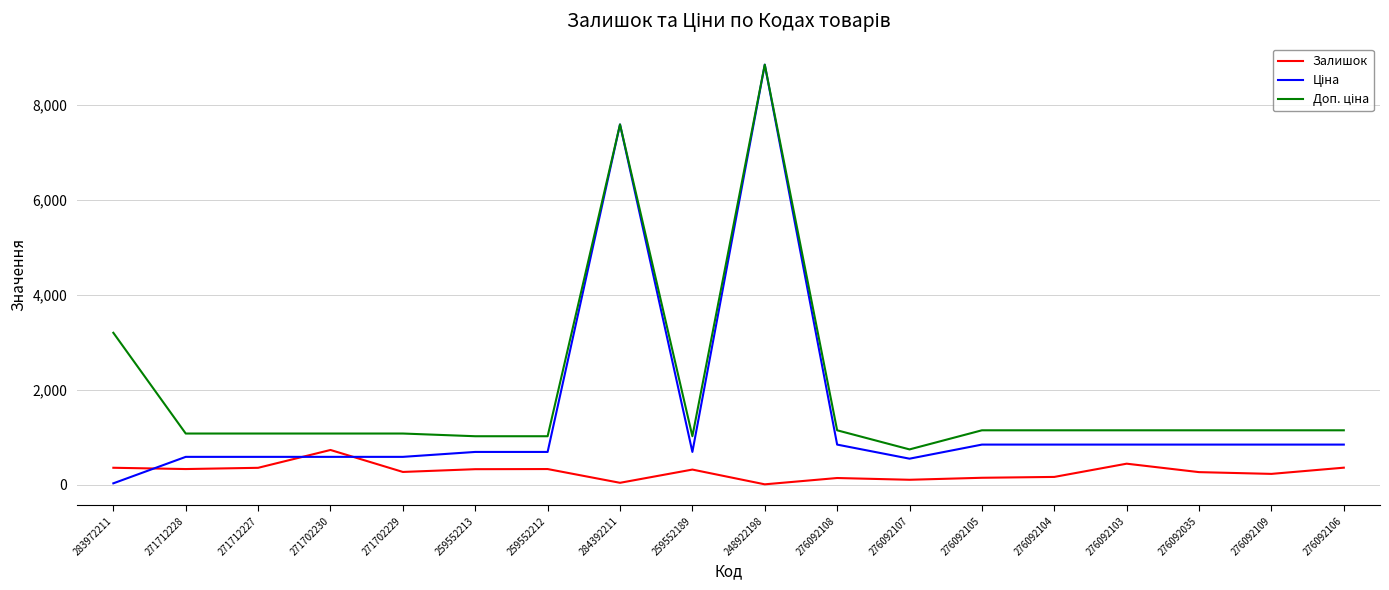

At which label does Залишок reach its peak?

271702230